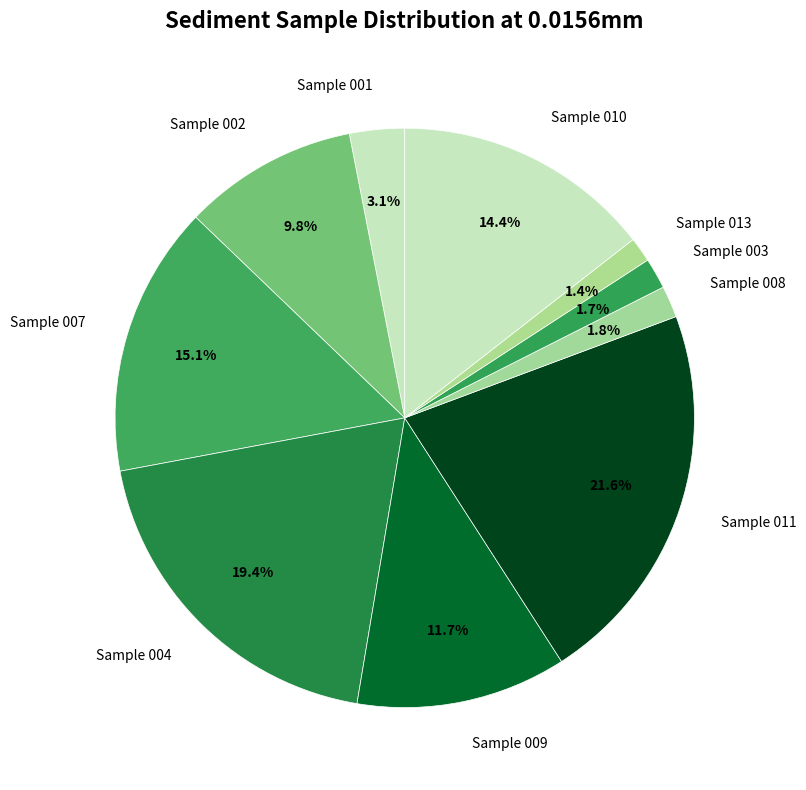

Approximately how many times larger is the value at Sample 011 compared to Sample 010?

1.5